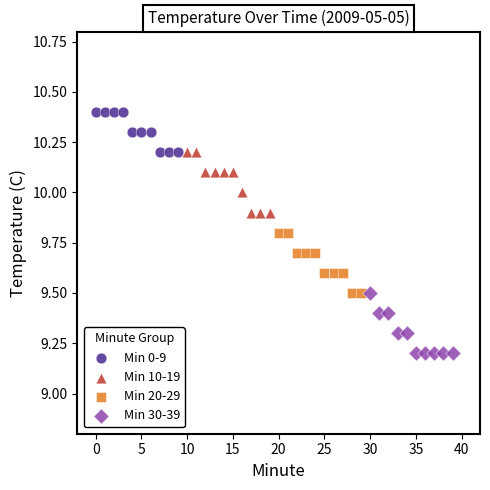

Which series contains the highest Y value?

Min 0-9